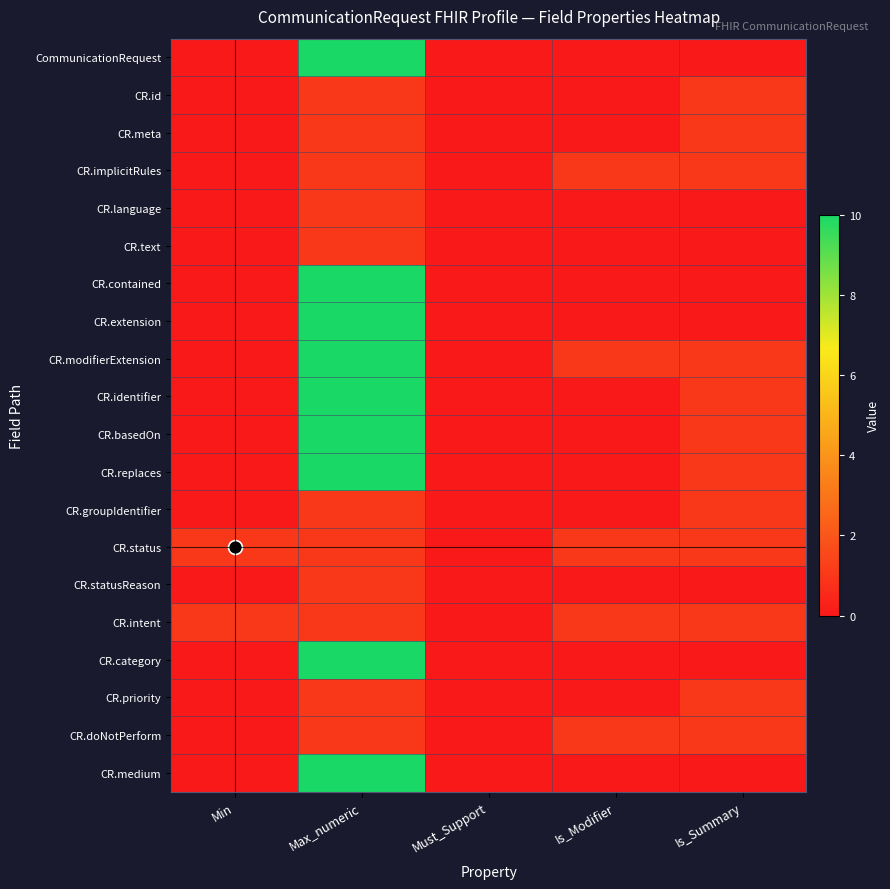

At which category is the sum across all series the highest?

Max_numeric